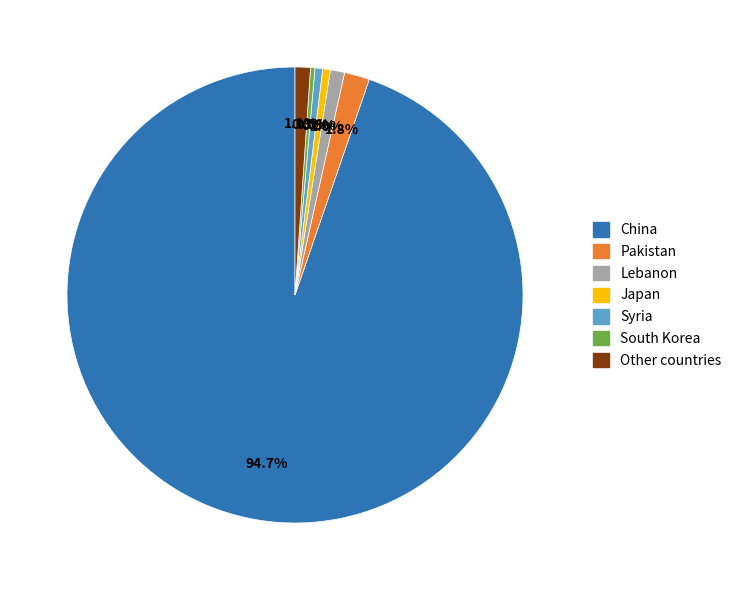

To the nearest percent, what is the difference between the Lebanon and South Korea slice percentages?

1%